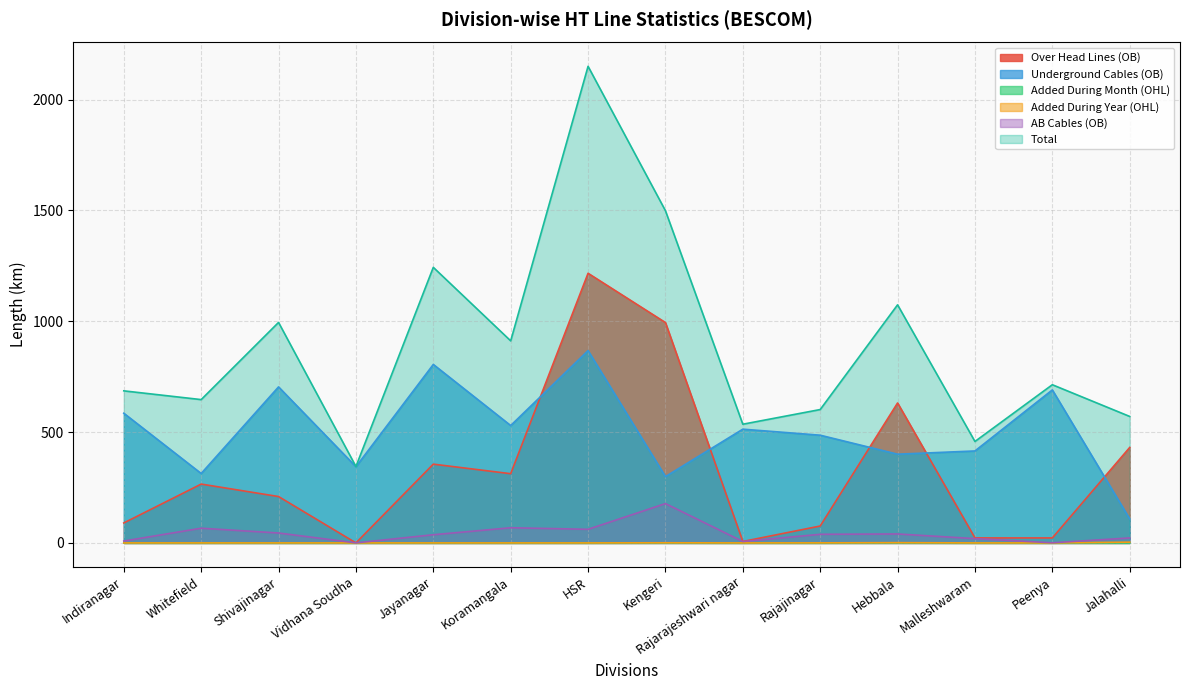

At how many categories does at least one series exceed 1295?

2